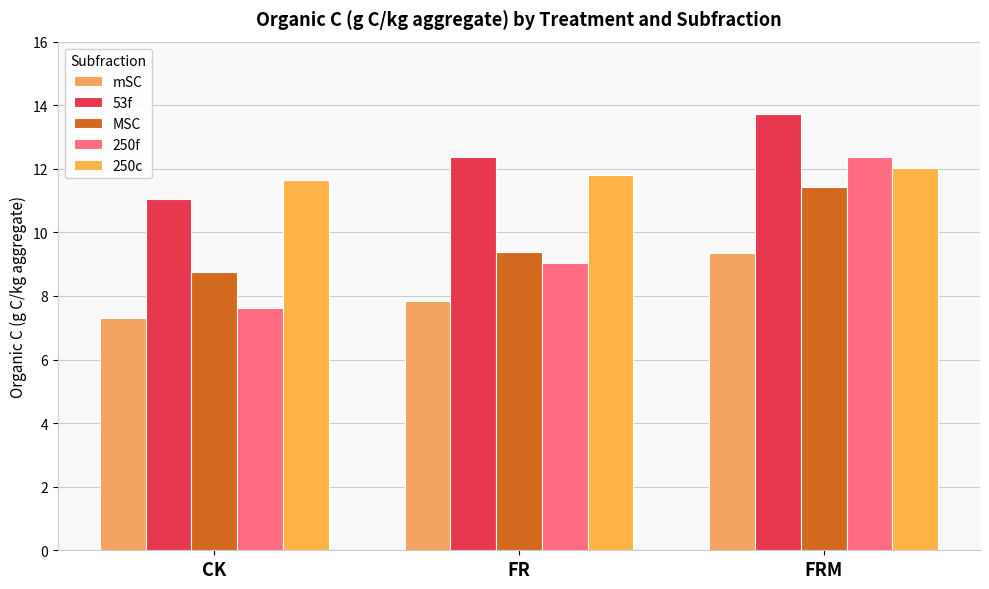

Reading left to right, extract all data points from this chart.

mSC: CK=7.3	FR=7.9	FRM=9.3
53f: CK=11.0	FR=12.4	FRM=13.7
MSC: CK=8.8	FR=9.4	FRM=11.4
250f: CK=7.6	FR=9.0	FRM=12.4
250c: CK=11.6	FR=11.8	FRM=12.0